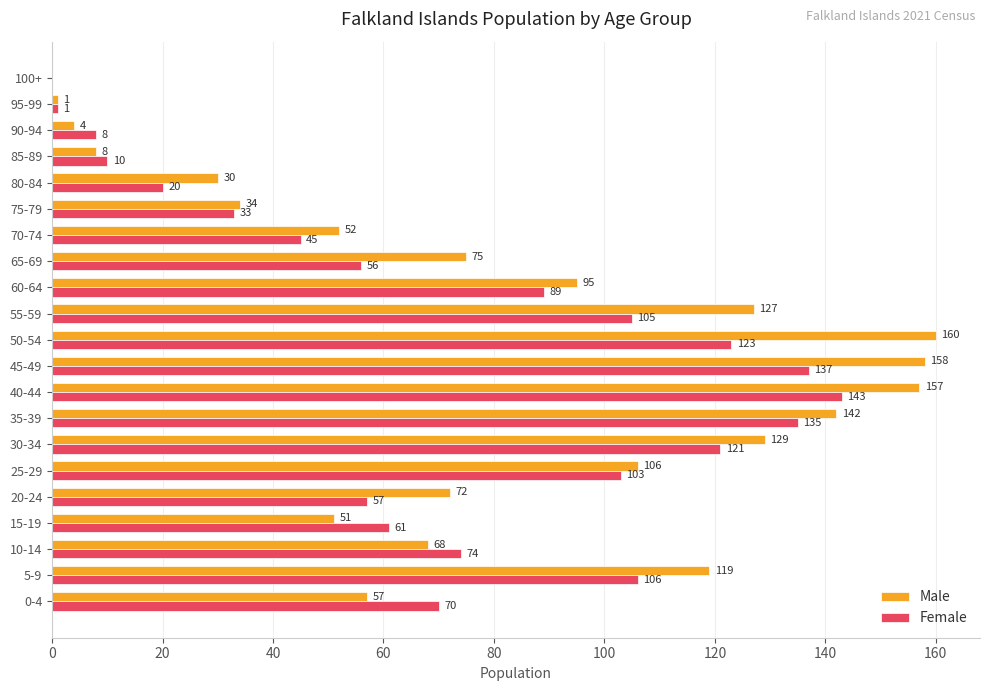

What is the sum of all Female values?

1497